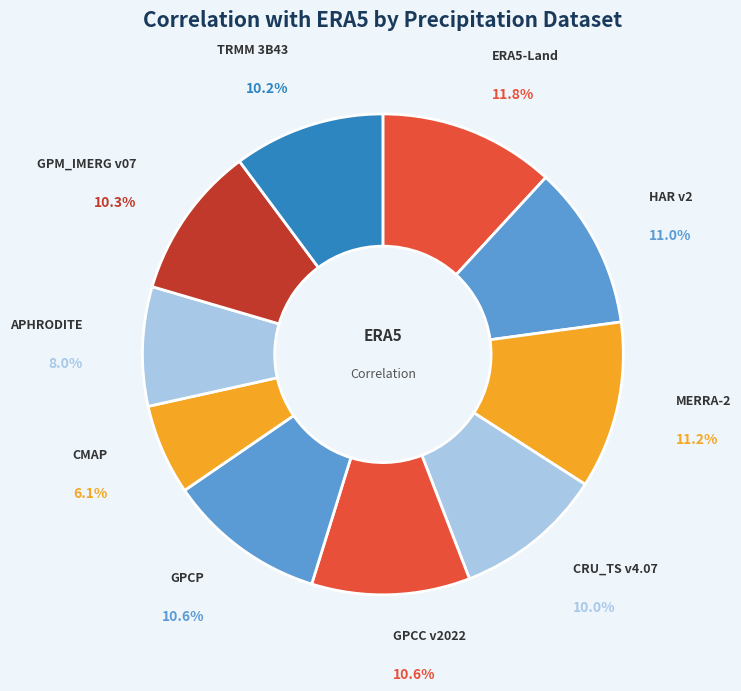

Count the number of slices in the pie.

10